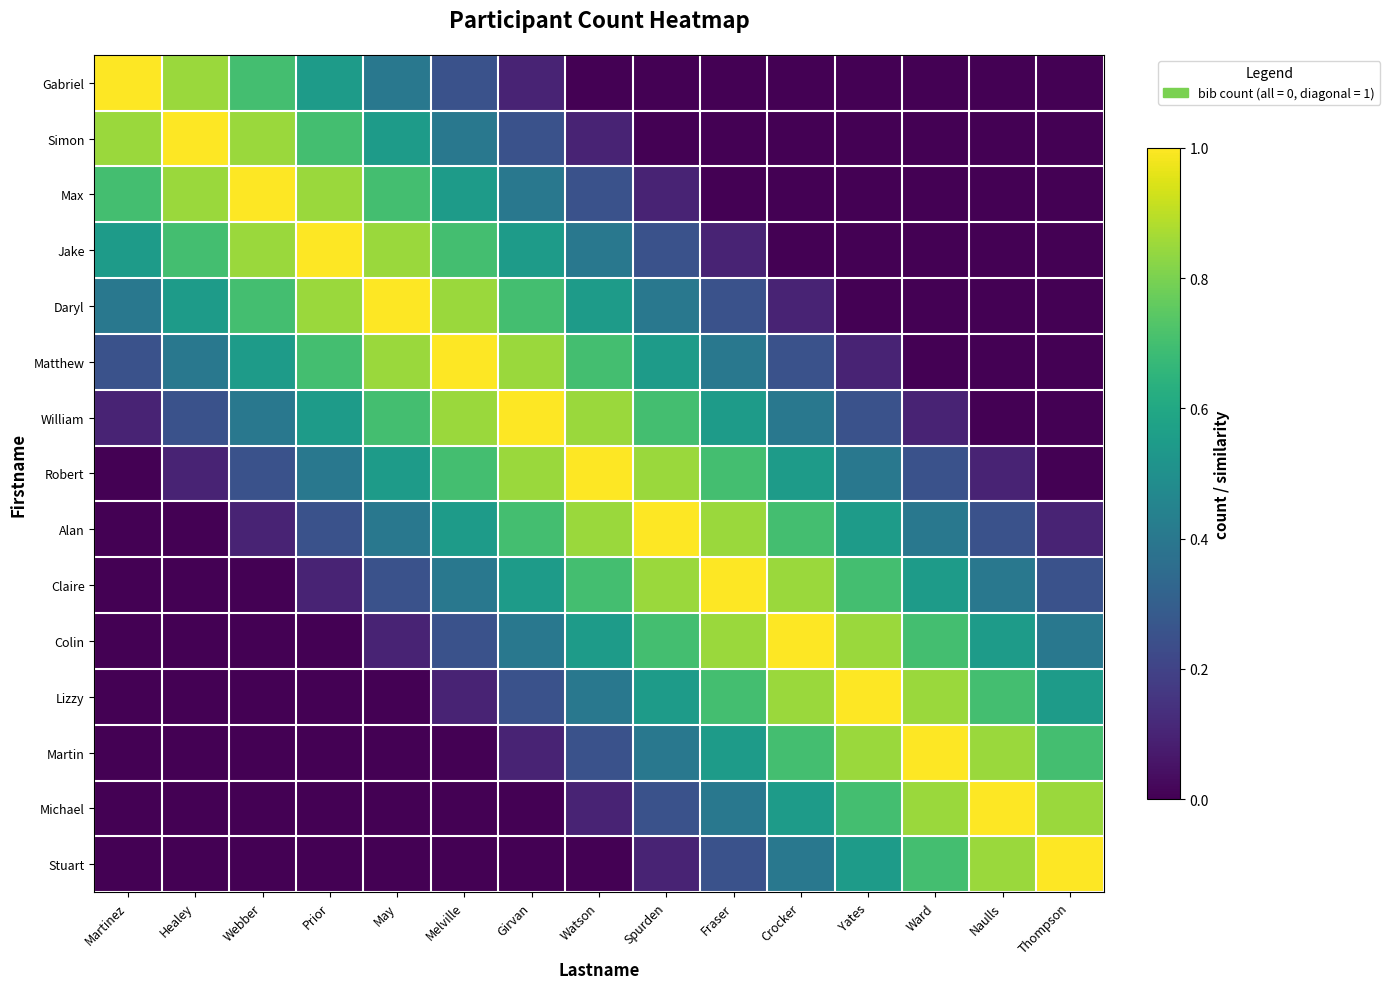

What is the greatest value displayed?

1.0